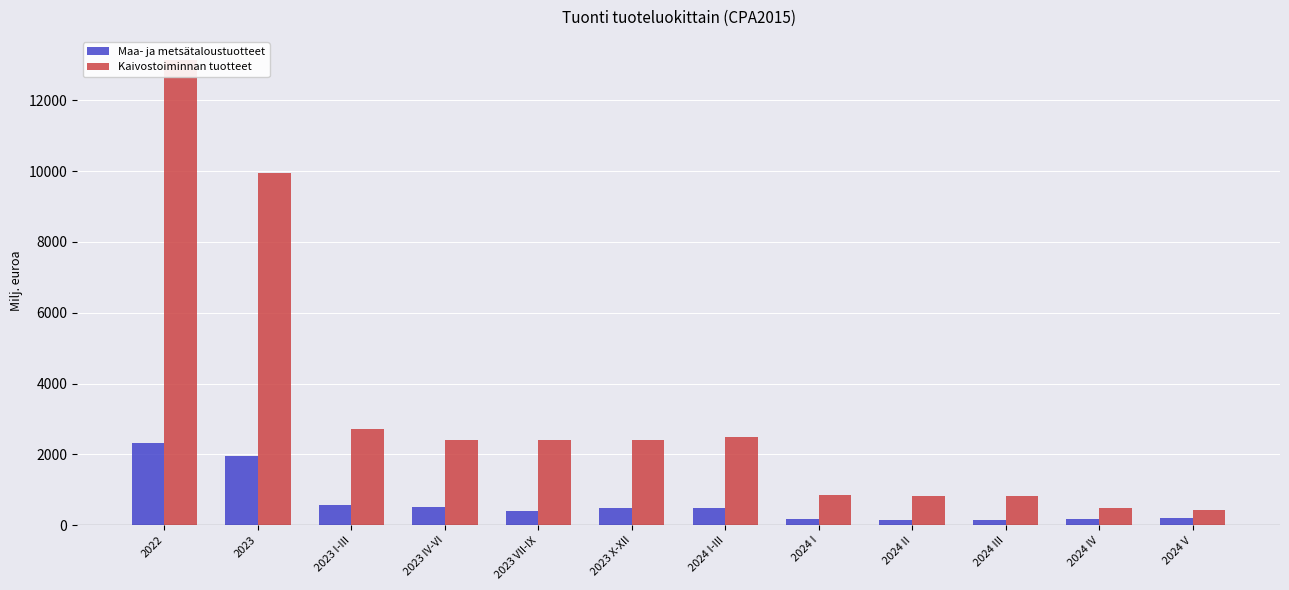

Which series has the largest range (max minus min)?

Kaivostoiminnan tuotteet